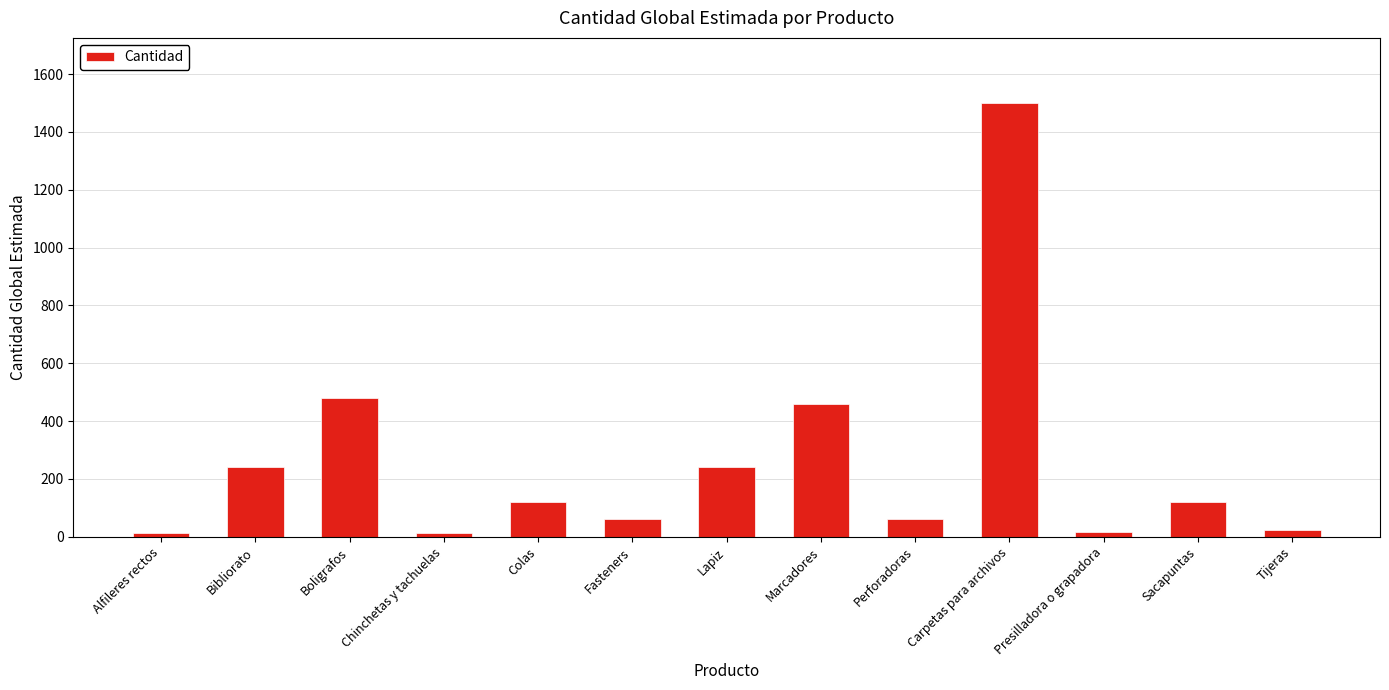

The value at Carpetas para archivos is 1500. True or false?

True